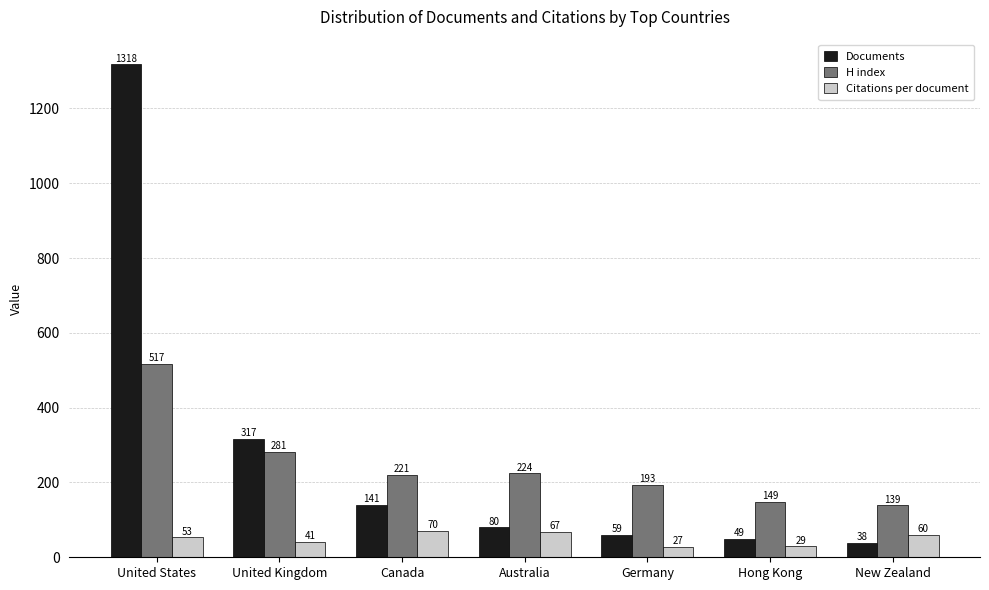

What is the average value of the Documents series?

286